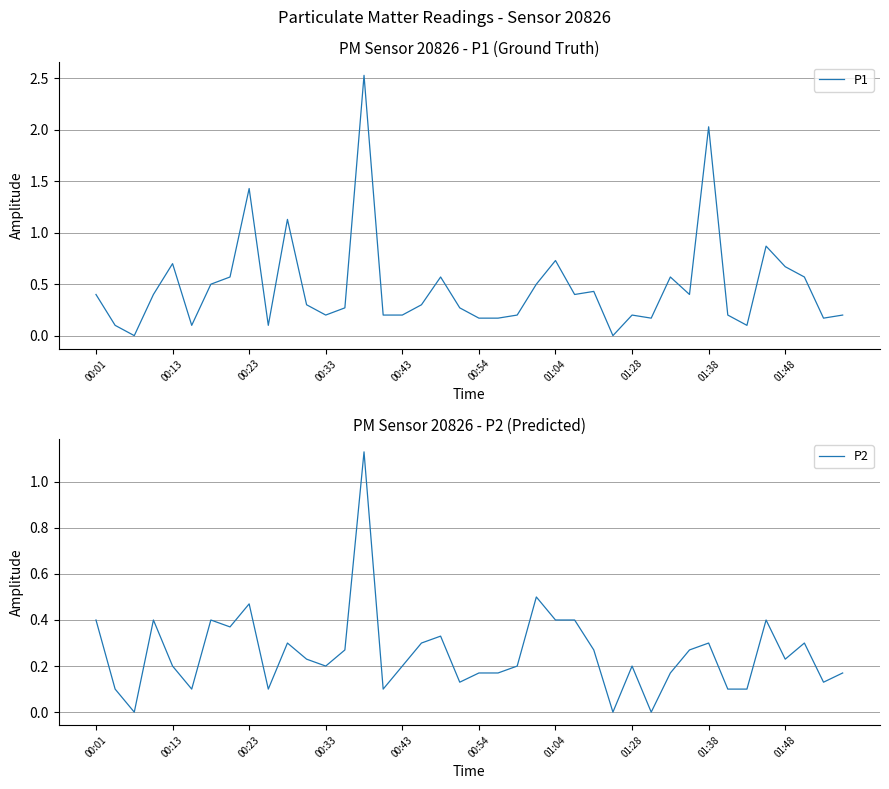

List the series in order of their peak value, highest first.

P1, P2